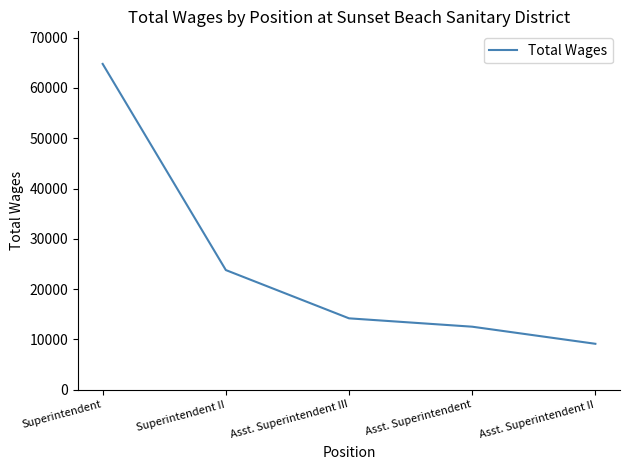

At which category does the chart reach its minimum across all series?

Asst. Superintendent II